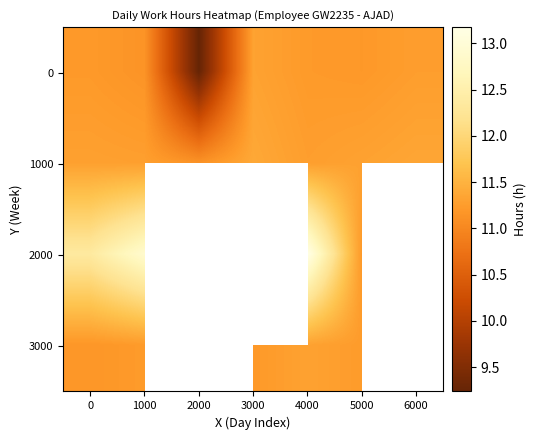

How many values in 2000 are above zero?

4